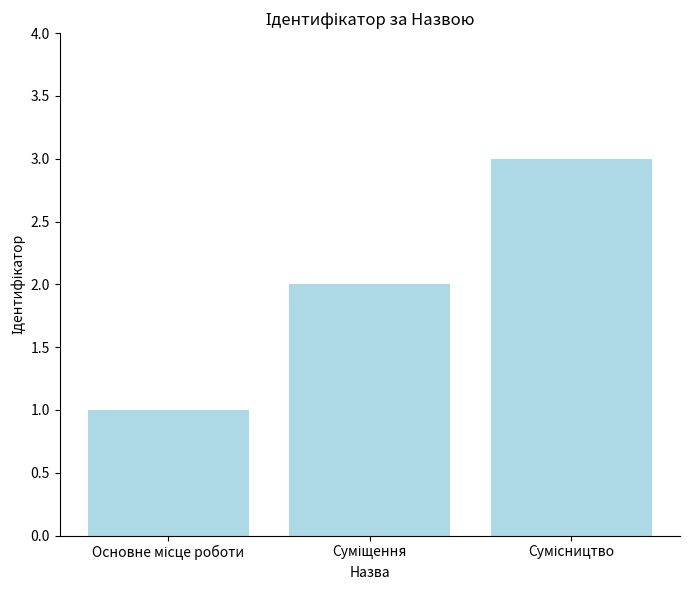

Count the values in the range 1 to 3.

3